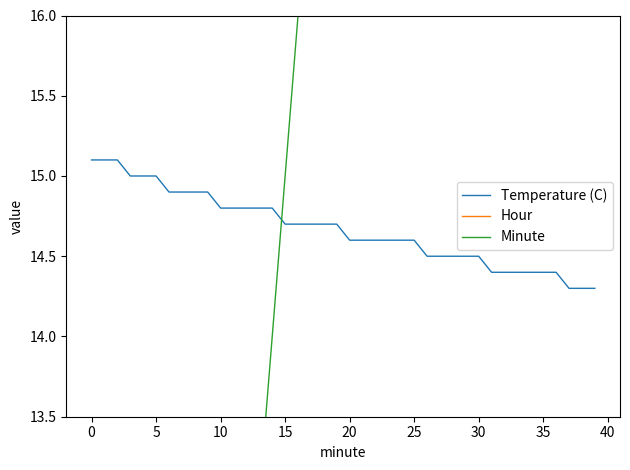

The Minute series shows 24.0 at 24. True or false?

True